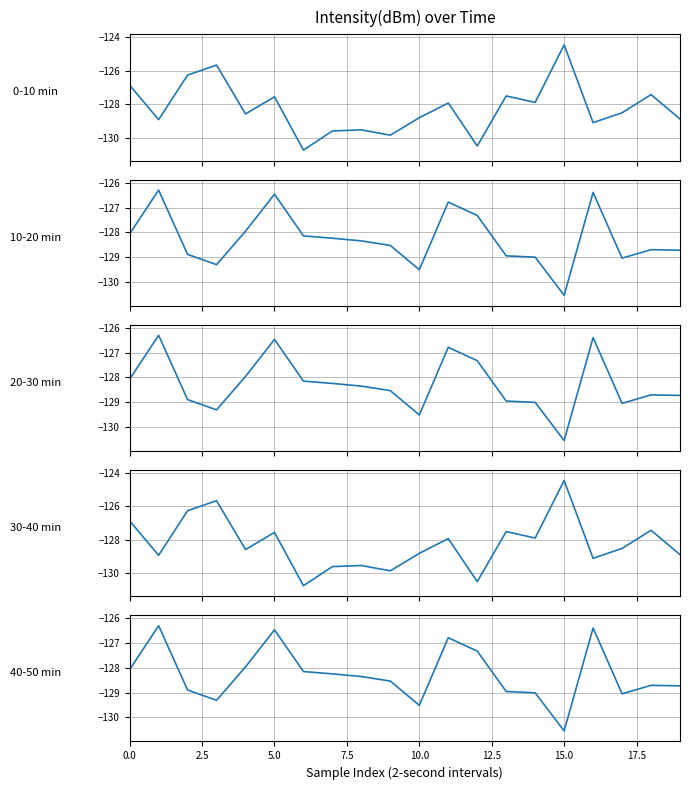

List the series in order of their peak value, lowest first.

10-20 min, 20-30 min, 40-50 min, 0-10 min, 30-40 min